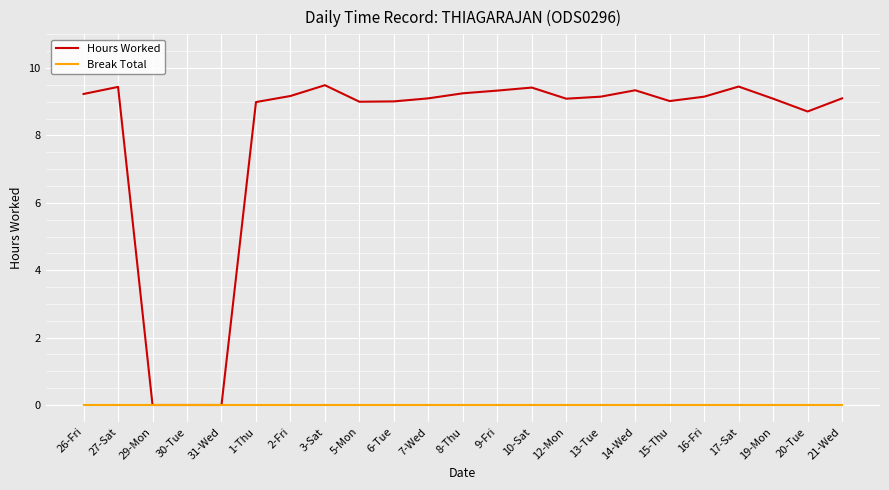

Which series changed the most between 30-Tue and 6-Tue?

Hours Worked